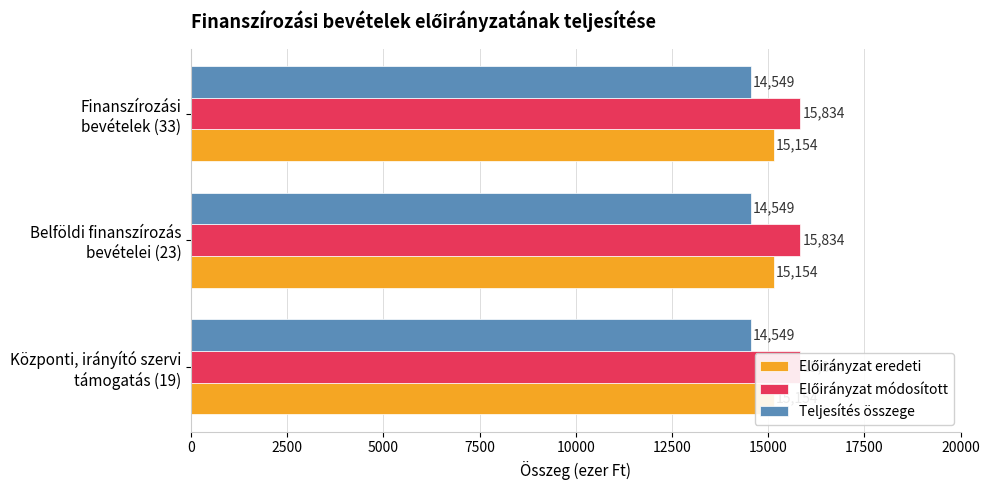

What is the maximum value for Teljesítés összege?

14549